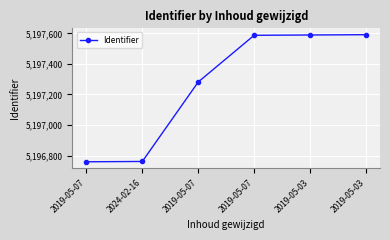

Reading left to right, extract all data points from this chart.

2019-05-07=5196759	2024-02-16=5196761	2019-05-07=5197282	2019-05-07=5197588	2019-05-03=5197590	2019-05-03=5197592